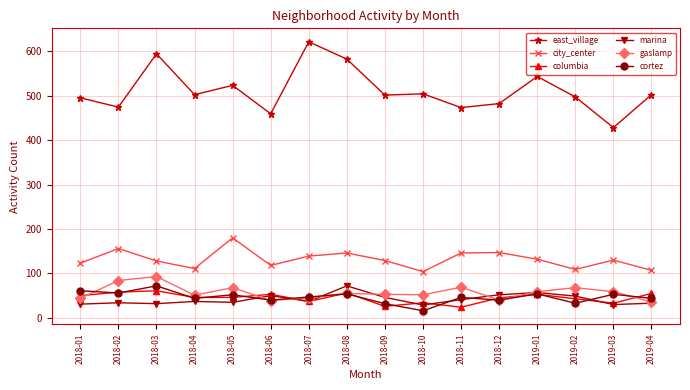

Which series has the largest range (max minus min)?

east_village